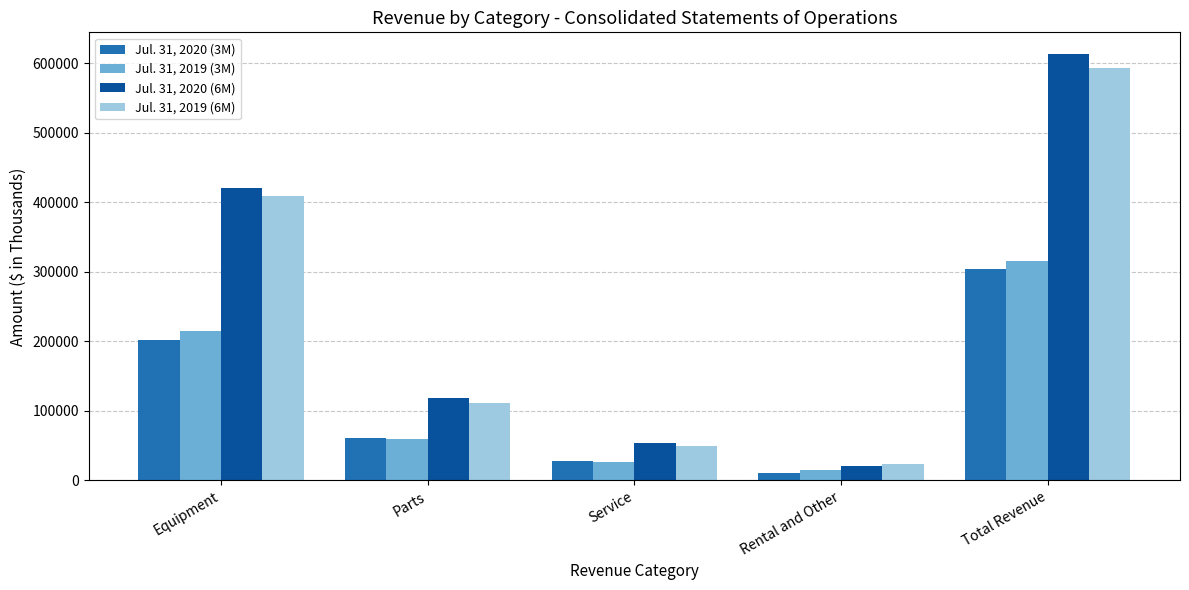

What is the label of the 1st bar from the left?

Equipment